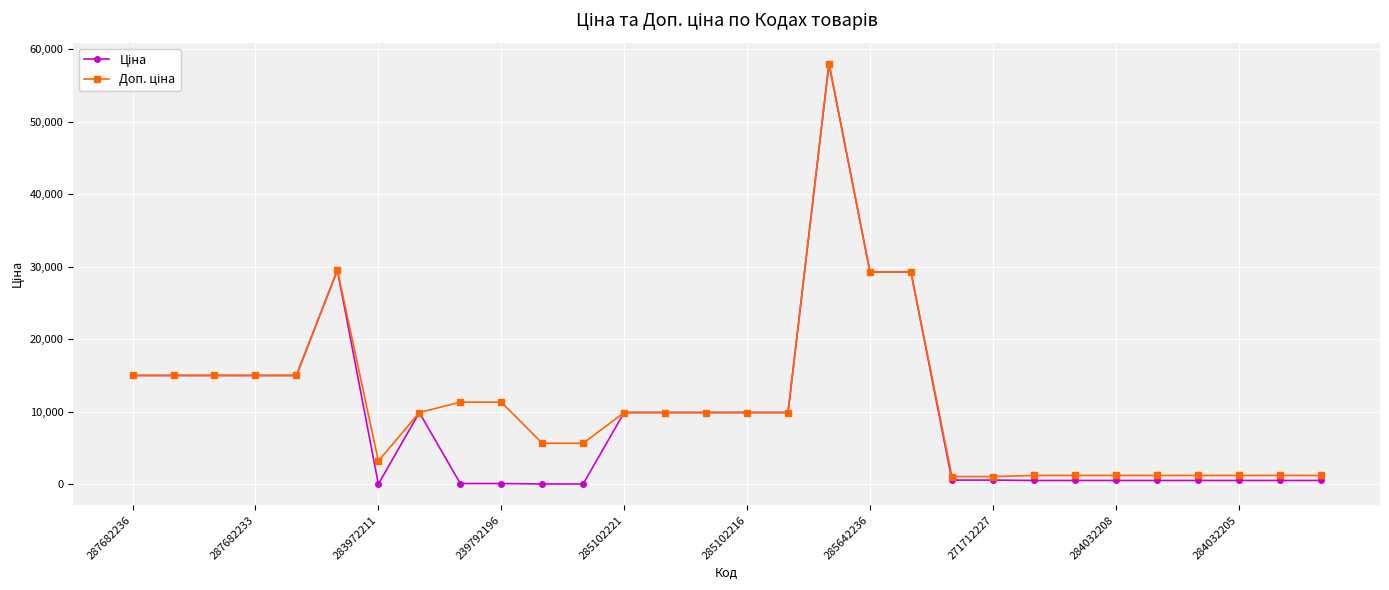

What is the maximum value shown in the chart?

58037.0